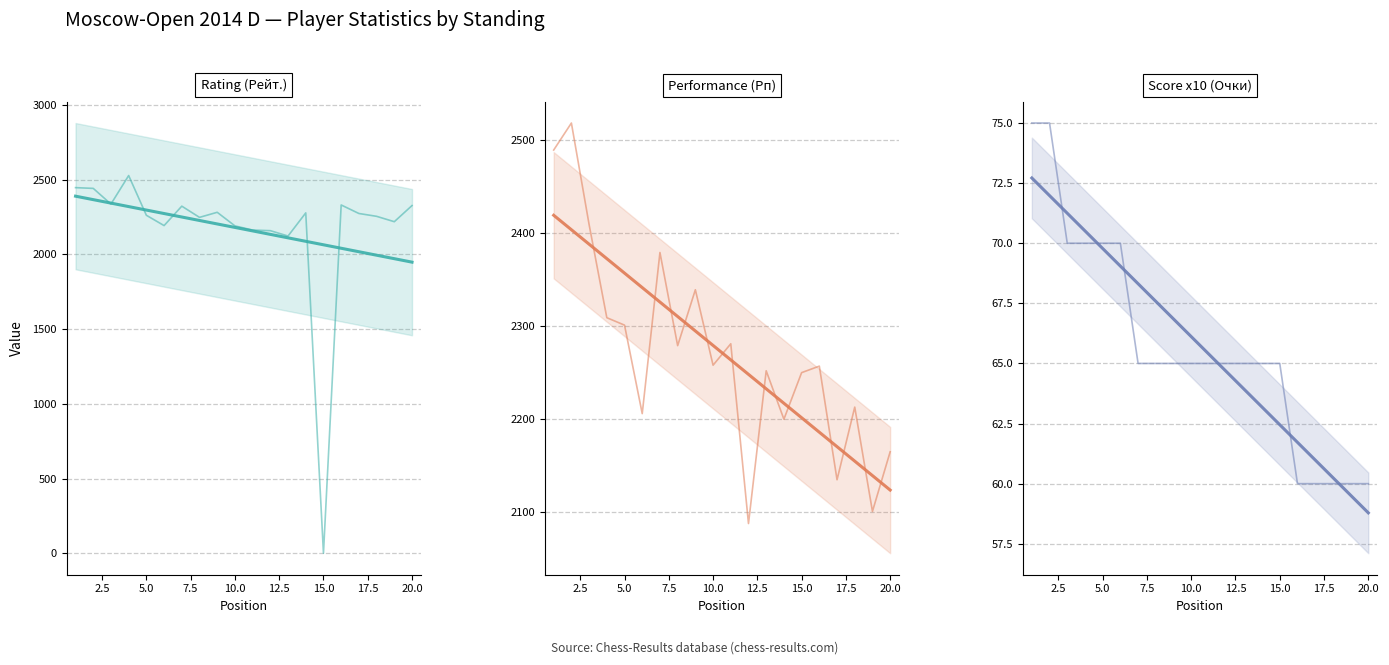

Reading left to right, extract all data points from this chart.

Rating (Рейт.): 1=2447	2=2442	3=2337	4=2528	5=2262	6=2193	7=2323	8=2248	9=2282	10=2191	11=2163	12=2159	13=2123	14=2278	15=0	16=2331	17=2274	18=2255	19=2219	20=2327
Performance (Рп): 1=2489	2=2518	3=2409	4=2309	5=2301	6=2206	7=2379	8=2279	9=2339	10=2258	11=2281	12=2088	13=2252	14=2200	15=2250	16=2257	17=2135	18=2213	19=2101	20=2165
Score x10 (Очки): 1=75	2=75	3=70	4=70	5=70	6=70	7=65	8=65	9=65	10=65	11=65	12=65	13=65	14=65	15=65	16=60	17=60	18=60	19=60	20=60